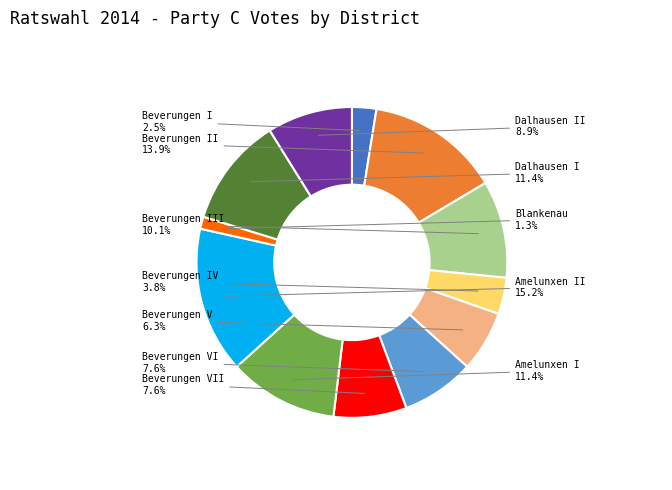

What is the total percentage of Beverungen IV and Amelunxen I?

15.2%